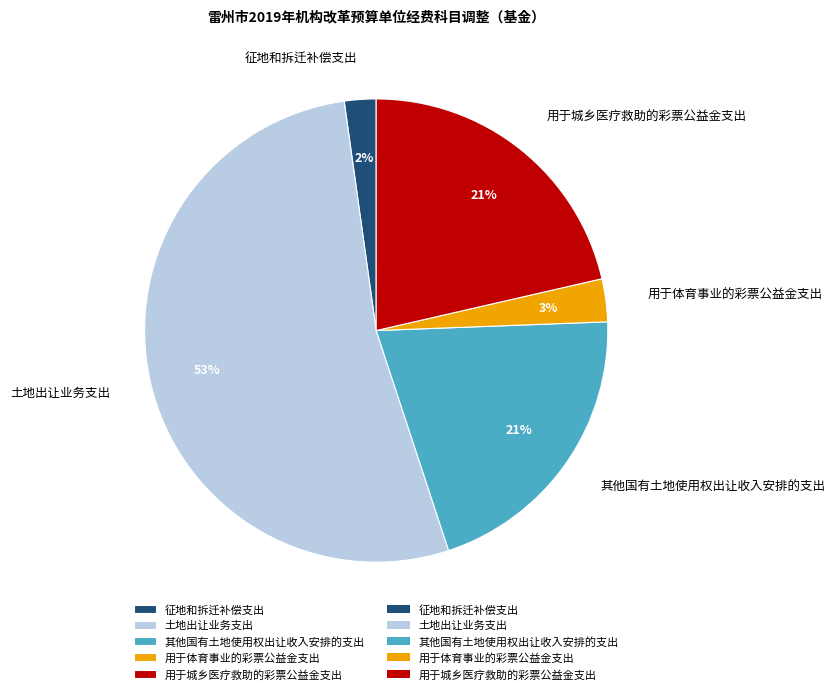

Approximately how many times larger is the value at 用于体育事业的彩票公益金支出 compared to 其他国有土地使用权出让收入安排的支出?

0.1